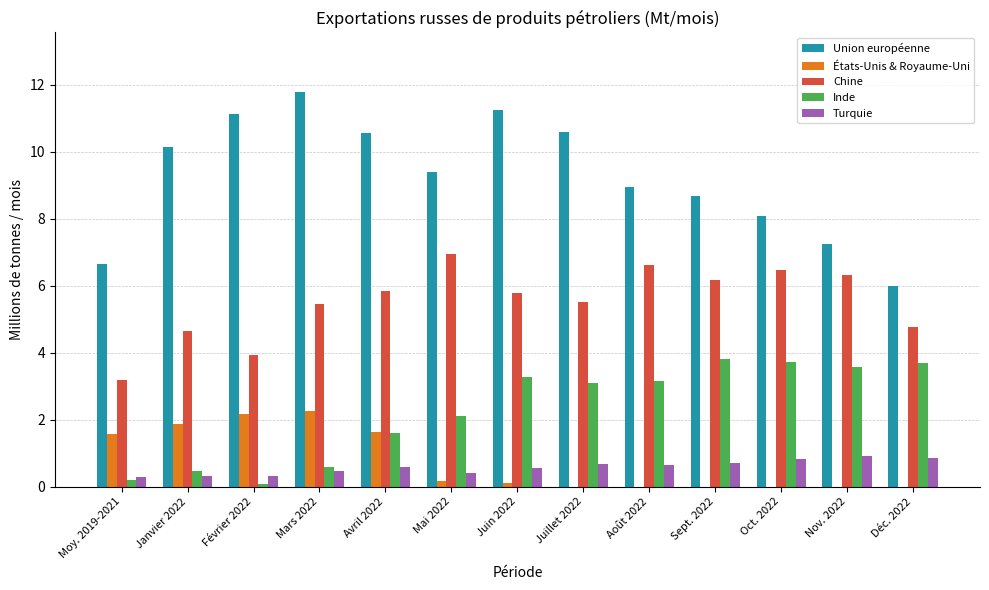

Does the chart contain stacked bars?

No